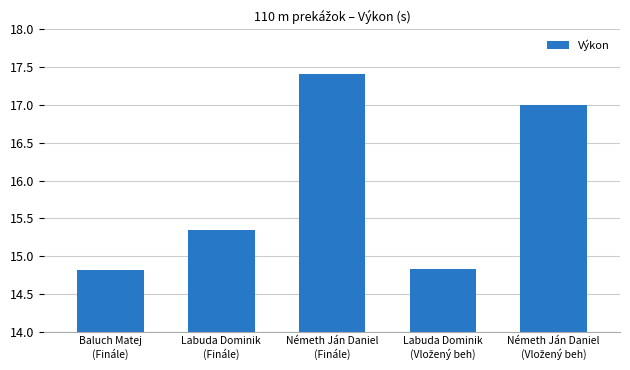

What is the difference between the maximum and minimum values?

2.6